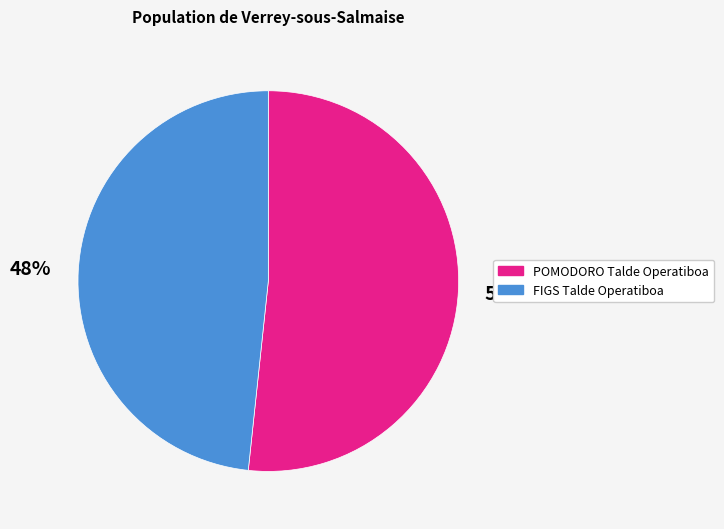

Count the number of slices in the pie.

2